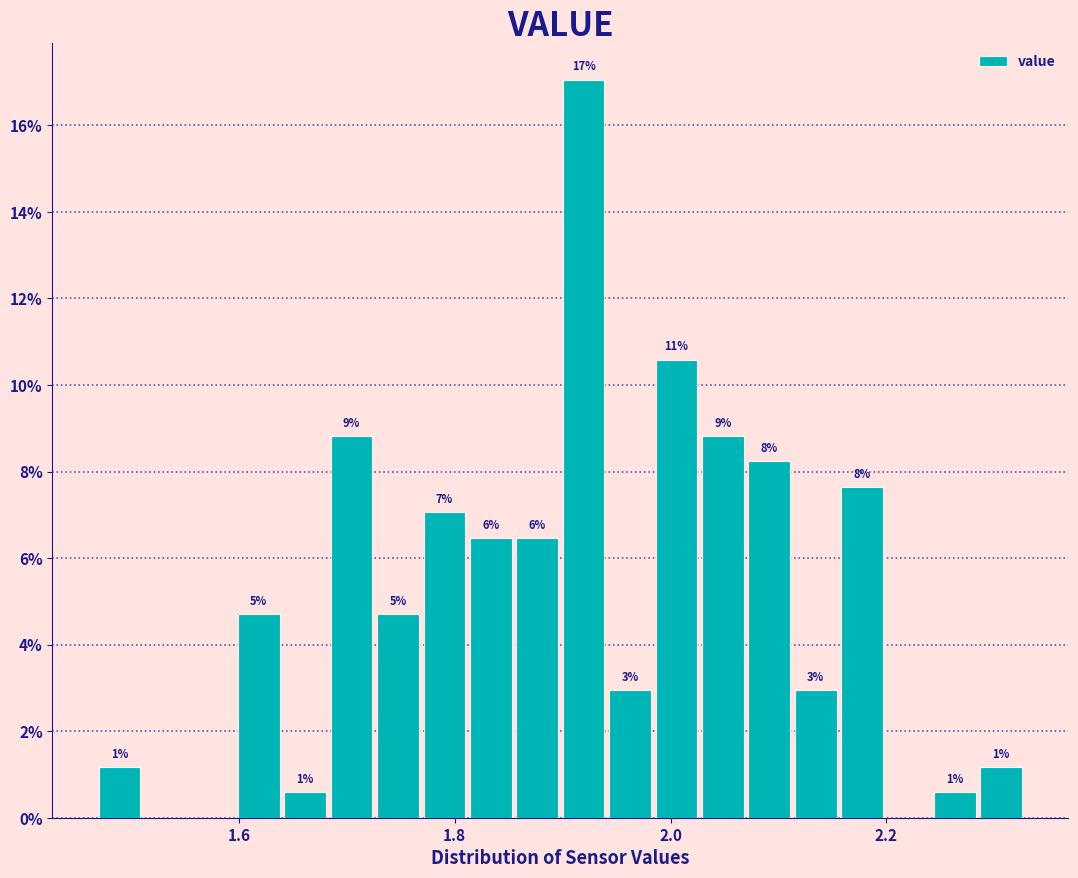

Around what value on the x-axis is the tallest bar? Give the approximate position of its centre, as read against the axis.

1.92